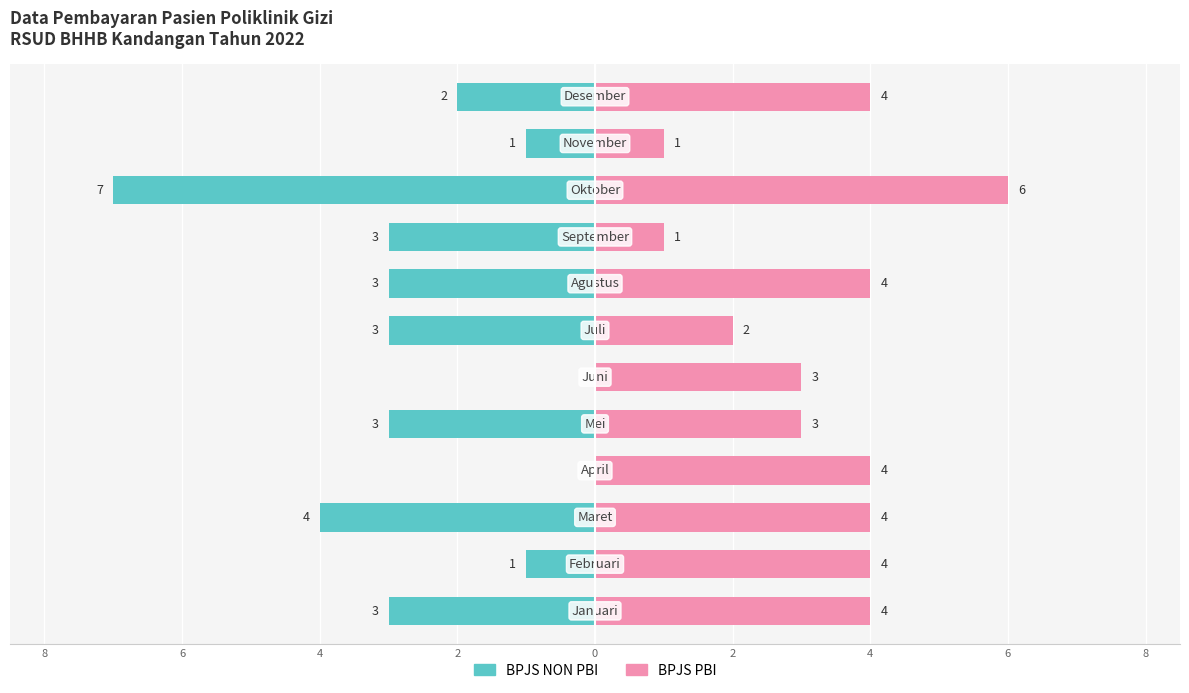

Between 4 and 2, which series saw the biggest shift?

BPJS NON PBI